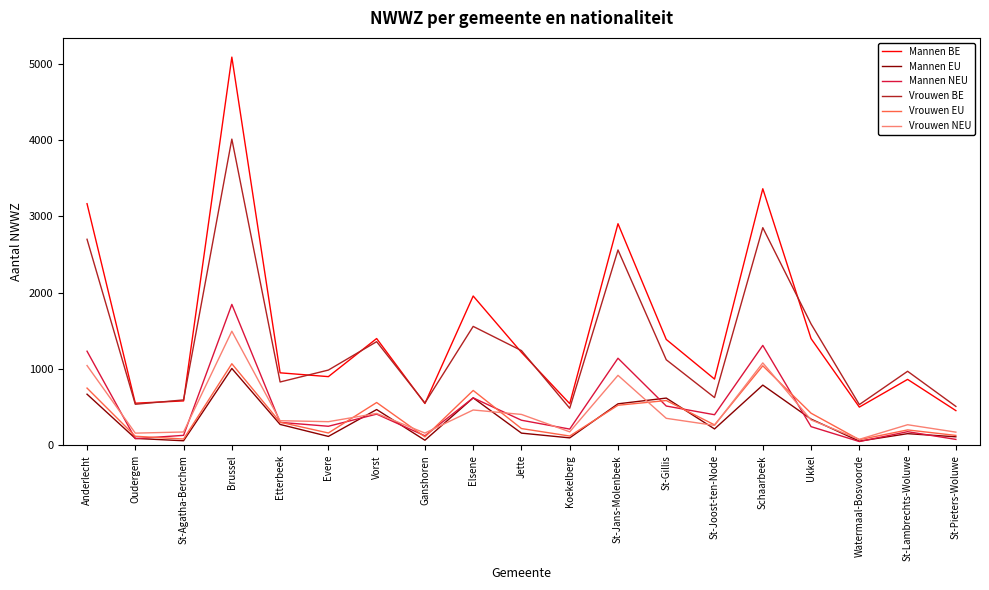

Is it true that Vrouwen BE equals 2263 at Brussel?

False